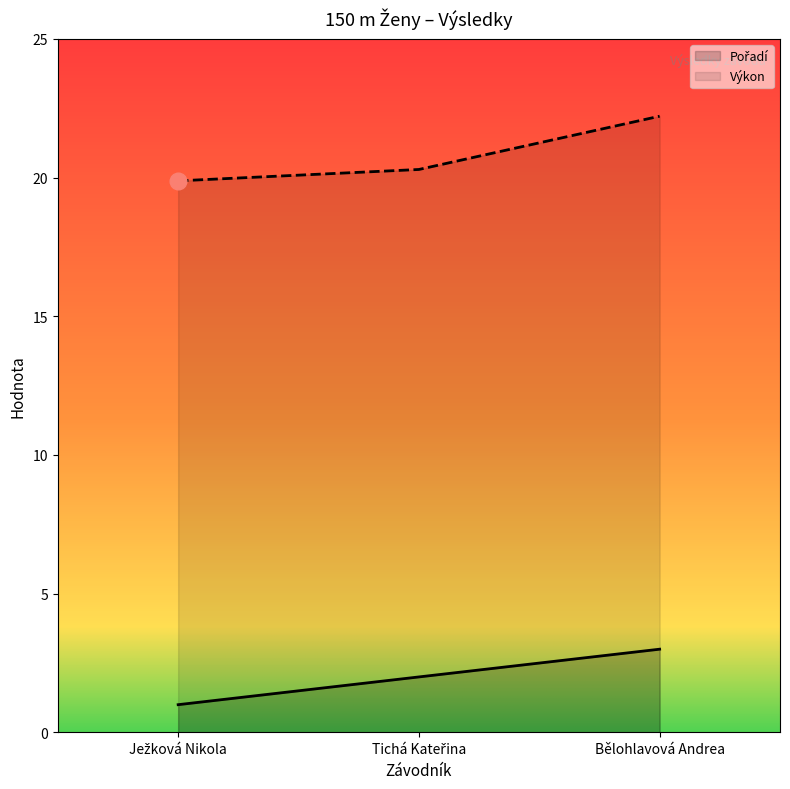

What is the value of the Pořadí point at the 1st from the left?

1.0